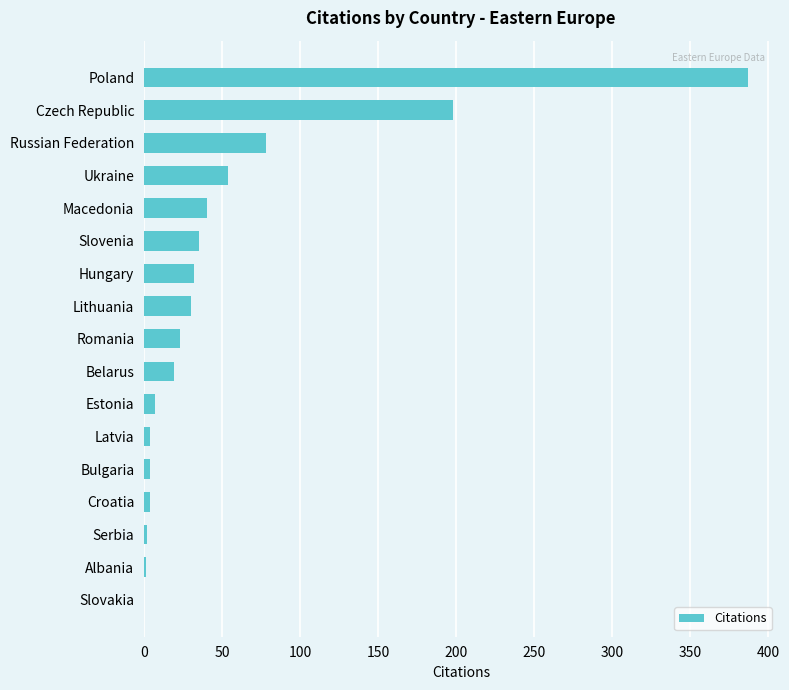

Between Lithuania and Estonia, which is larger?

Lithuania